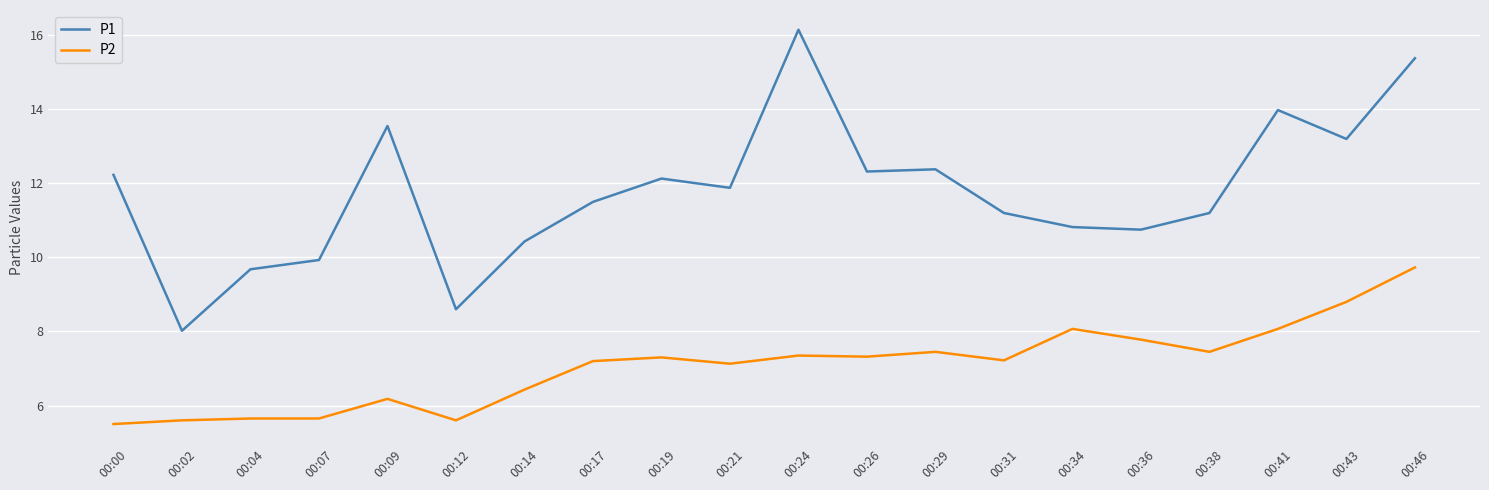

At which category is the sum across all series the highest?

00:46